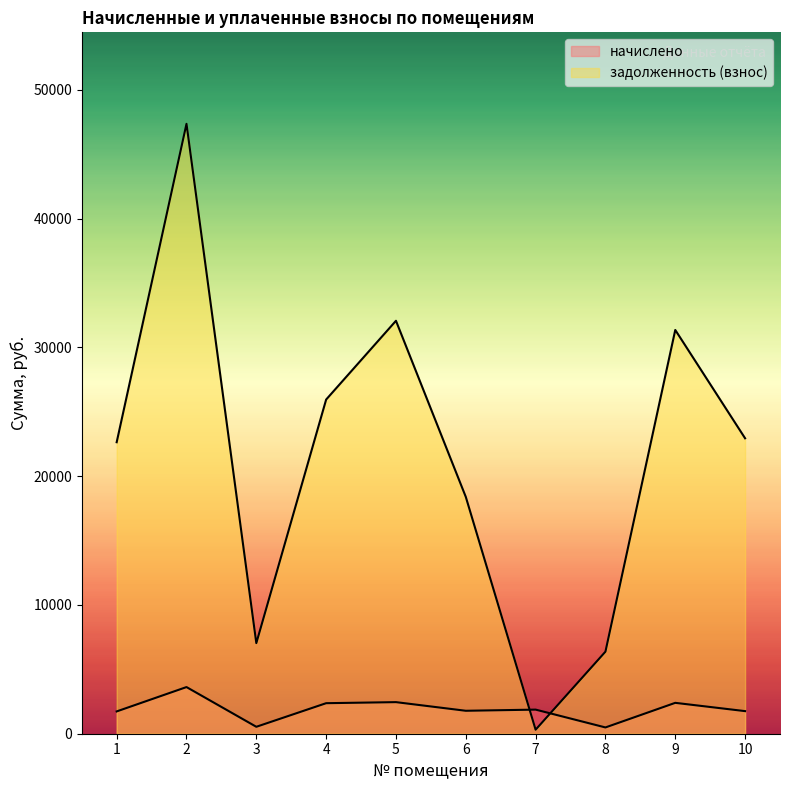

True or false: задолженность (взнос) has a value of 22638.7 at 1.

True